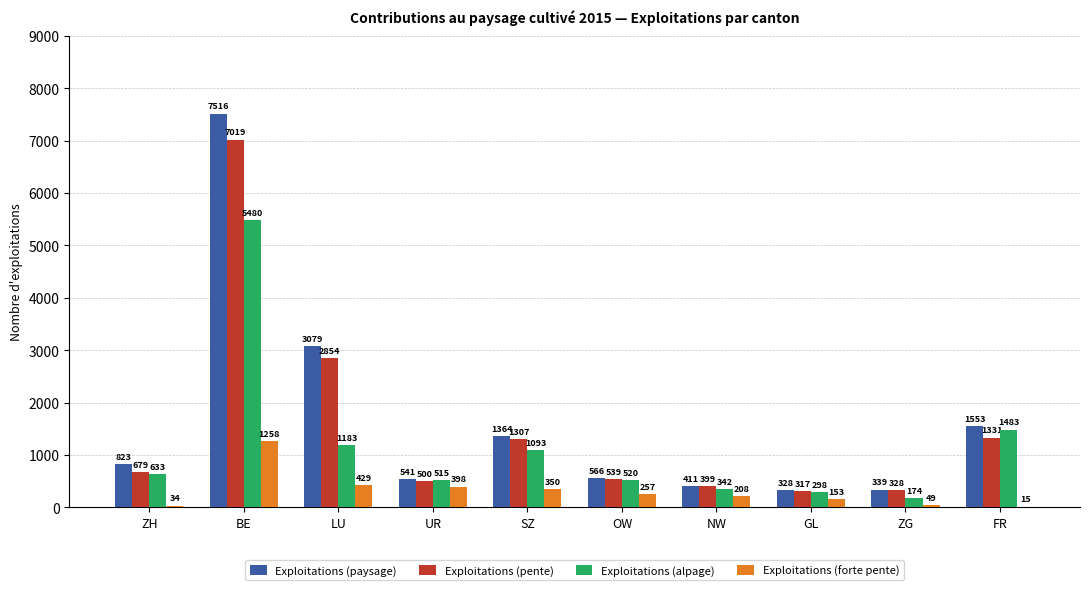

Where is Exploitations (alpage) nearest to the value 2827?

FR